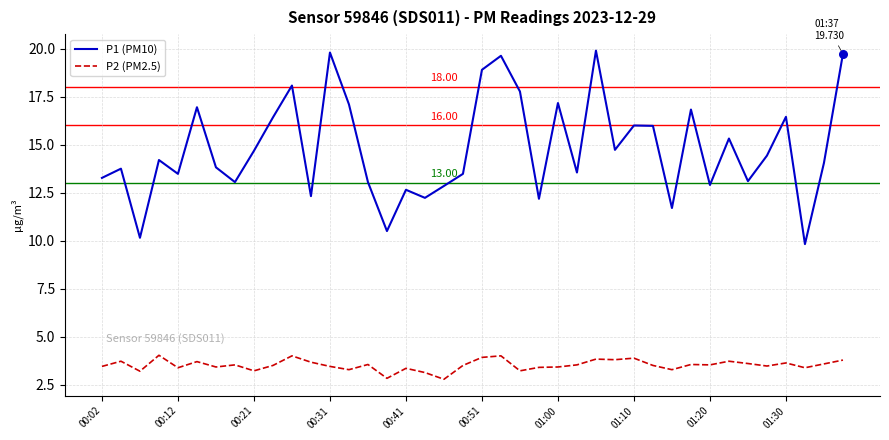

Which series has the largest total across all categories?

P1 (PM10)